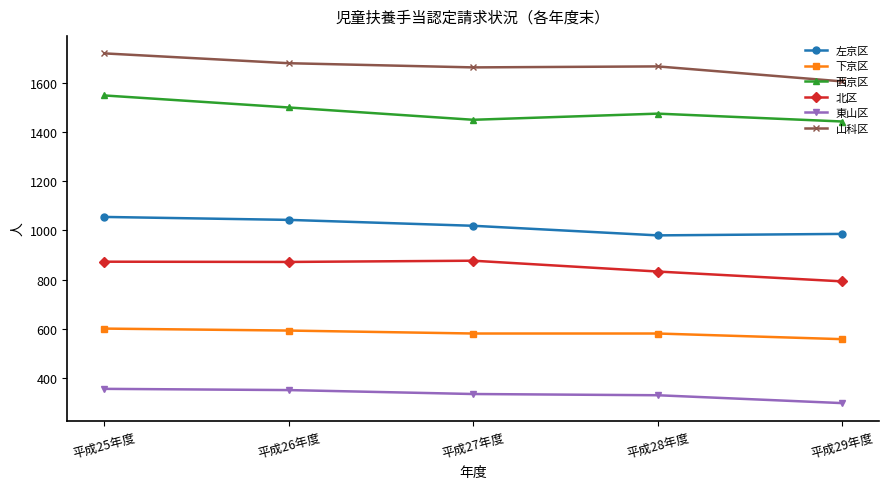

Which category has the lowest value across all series?

平成29年度